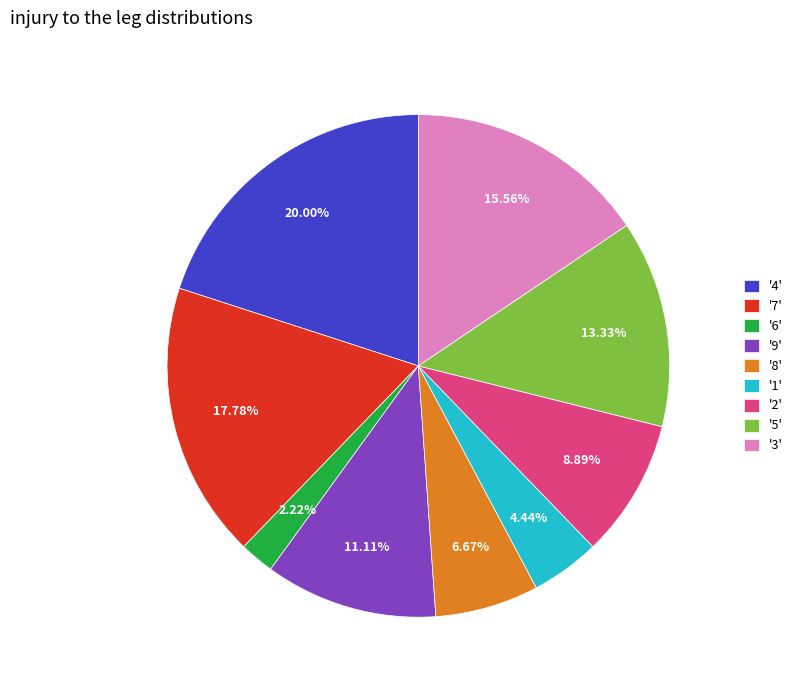

Which has a higher value, '4' or '6'?

'4'